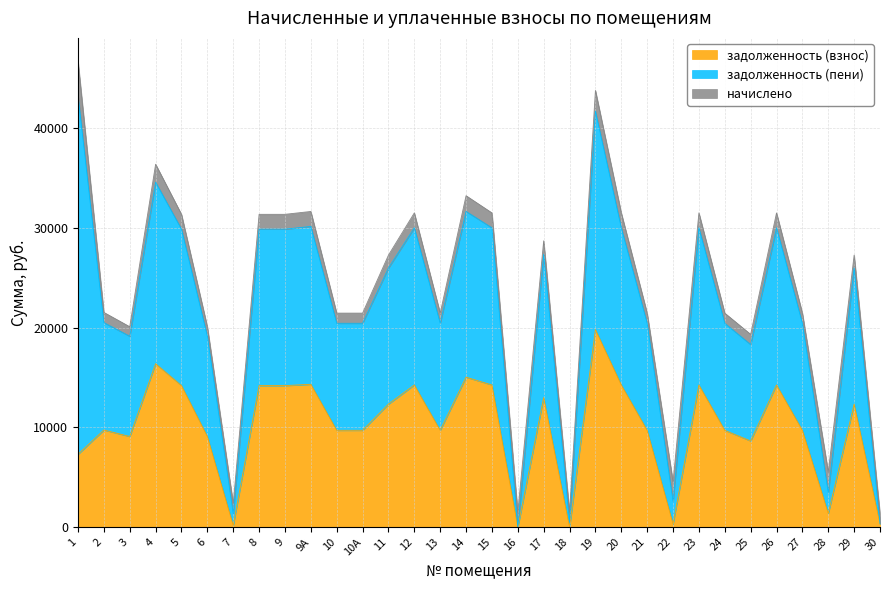

The value of задолженность (взнос) at 19 is 12399.6. True or false?

False